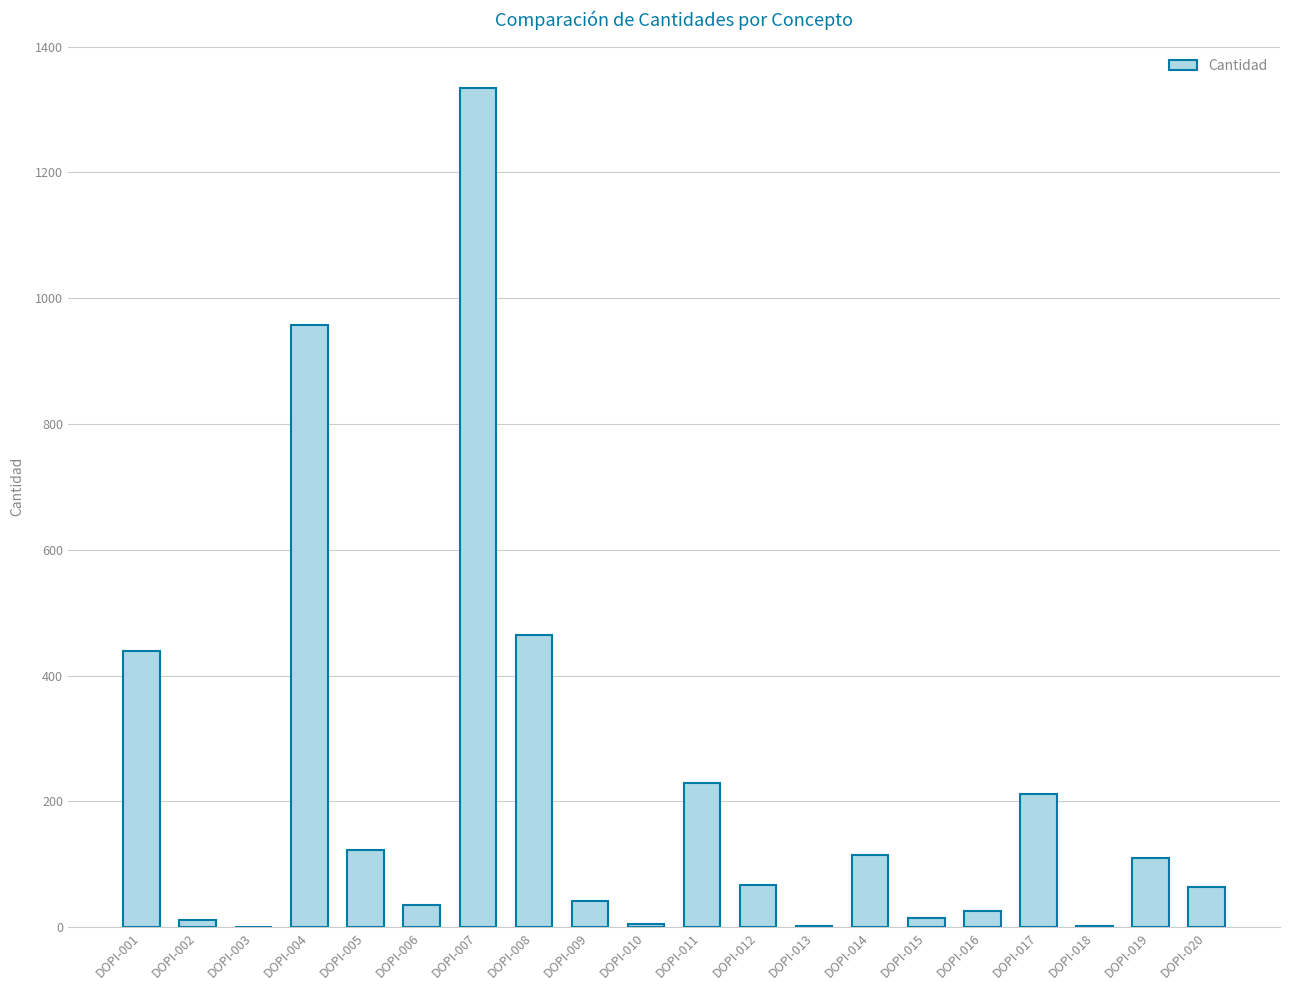

How many data points does each series have?

20